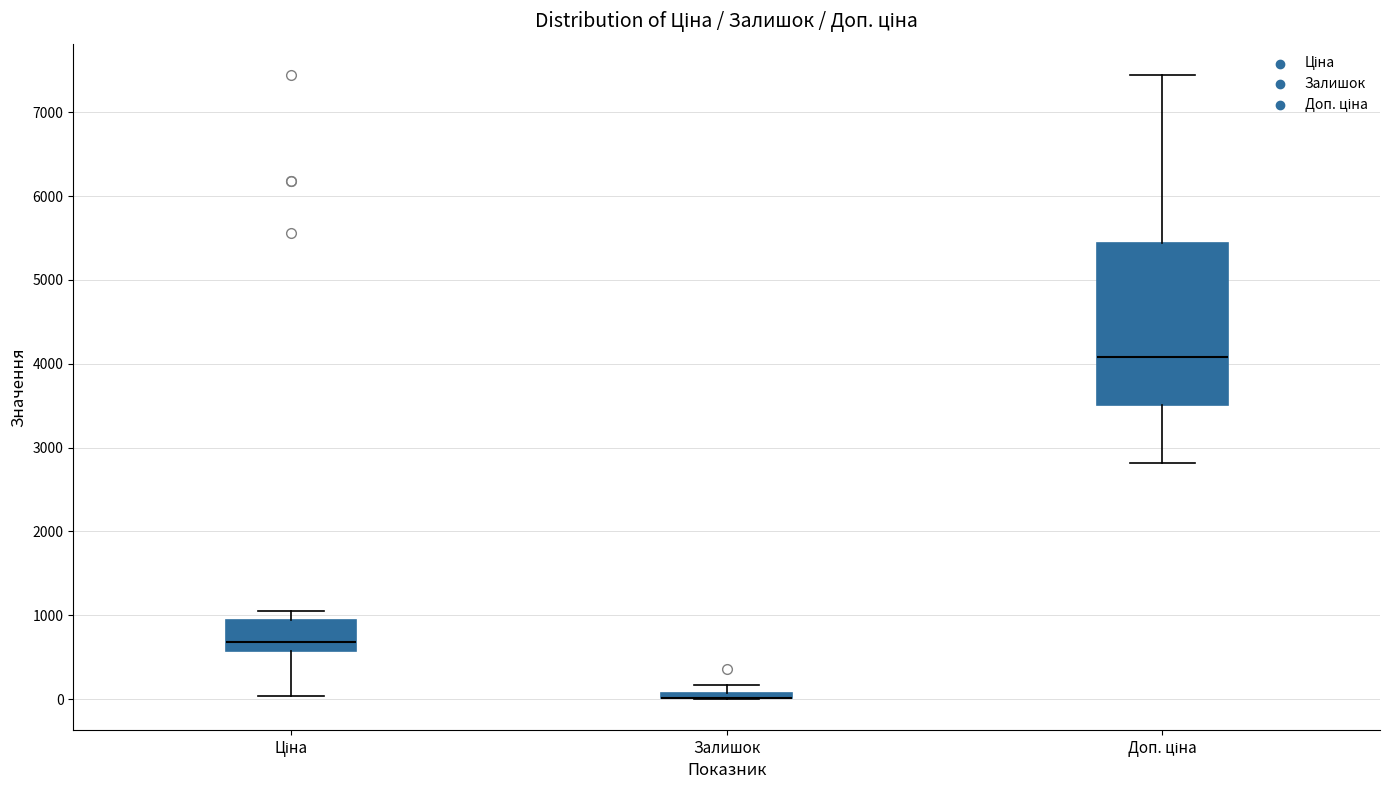

Where does the lower whisker of the box for Доп. ціна end on the y-axis? The values are not printed on the chart, so give them approximately, as read against the axis.

2800